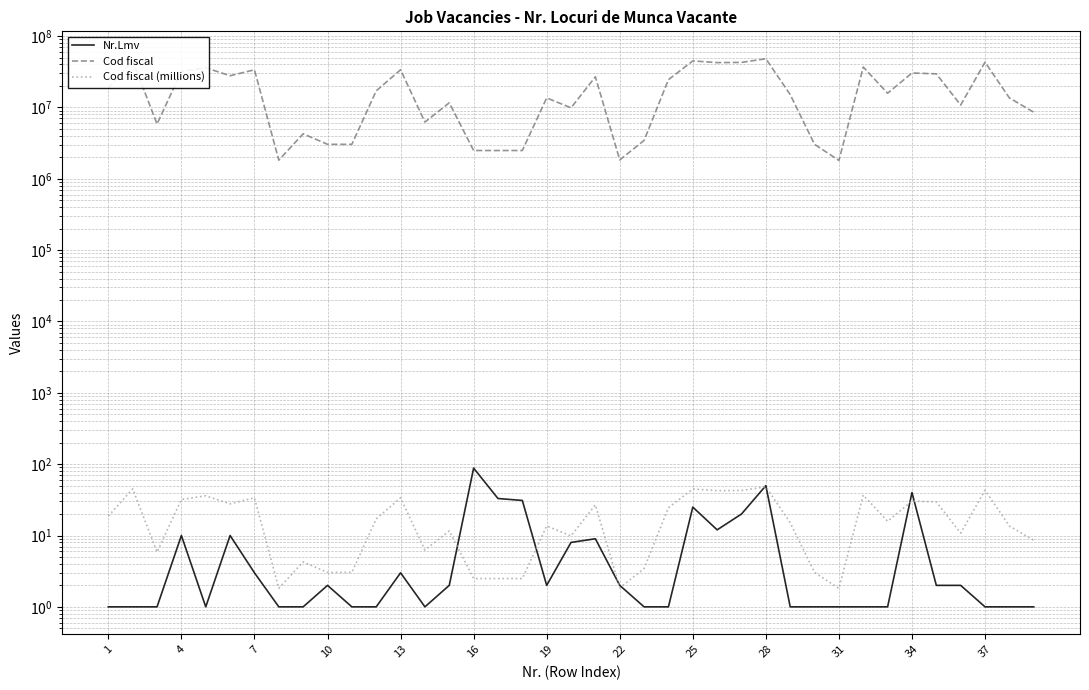

Reading left to right, transcribe all the data shown in this chart.

Nr.Lmv: 1.0	1.0	1.0	10.0	1.0	10.0	3.0	1.0	1.0	2.0	1.0	1.0	3.0	1.0	2.0	88.0	33.0	31.0	2.0	8.0	9.0	2.0	1.0	1.0	25.0	12.0	20.0	50.0	1.0	1.0	1.0	1.0	1.0	40.0	2.0	2.0	1.0	1.0	1.0
Cod fiscal: 18674790.0	45121215.0	5860405.0	31958810.0	35985940.0	27814663.0	33725358.0	1824000.0	4269282.0	3041226.0	3041226.0	17090636.0	33725358.0	6240436.0	11607939.0	2490570.0	2490570.0	2490570.0	13599735.0	9881192.0	26873696.0	1835271.0	3451510.0	24522290.0	44898745.0	42511337.0	42773397.0	48162210.0	15134086.0	3041226.0	1807689.0	36860294.0	15822778.0	30402832.0	29581068.0	10807130.0	43092105.0	13599735.0	8577099.0
Cod fiscal (millions): 18.7	45.1	5.9	32.0	36.0	27.8	33.7	1.8	4.3	3.0	3.0	17.1	33.7	6.2	11.6	2.5	2.5	2.5	13.6	9.9	26.9	1.8	3.5	24.5	44.9	42.5	42.8	48.2	15.1	3.0	1.8	36.9	15.8	30.4	29.6	10.8	43.1	13.6	8.6